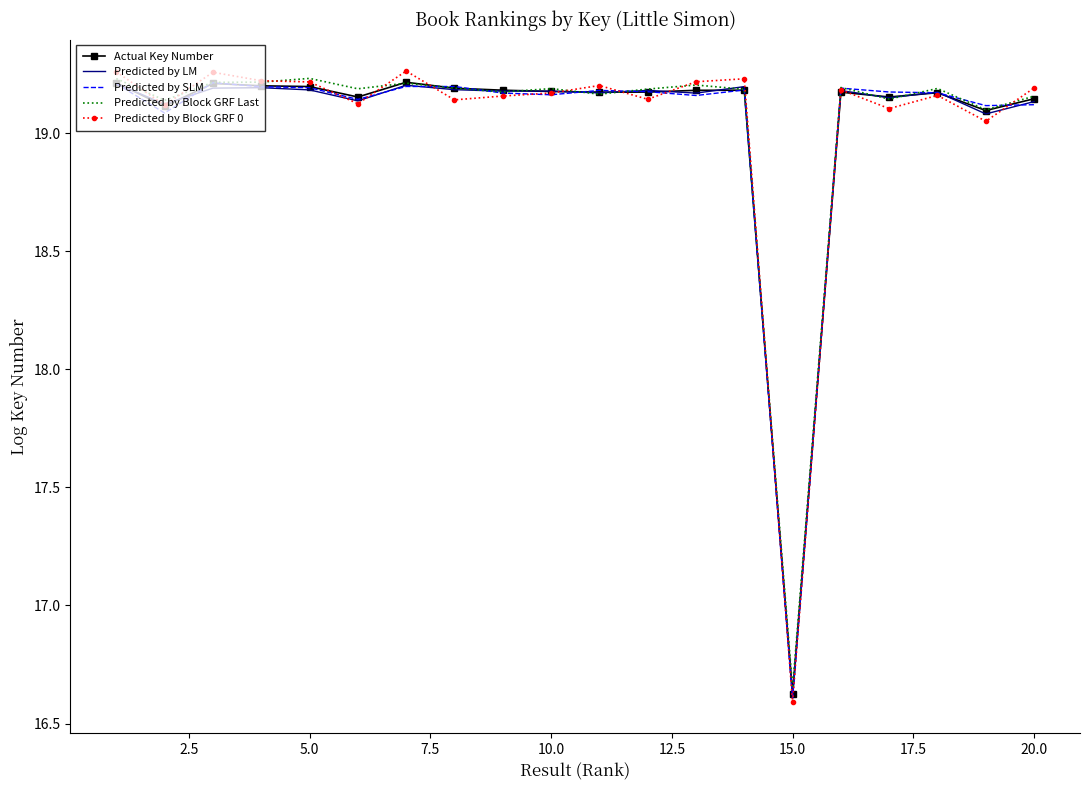

Which series has the largest range (max minus min)?

Predicted by Block GRF 0